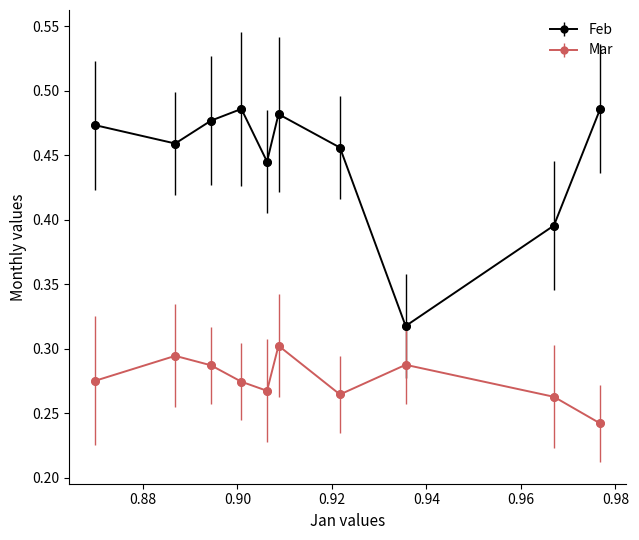

Which series has the largest range (max minus min)?

Feb